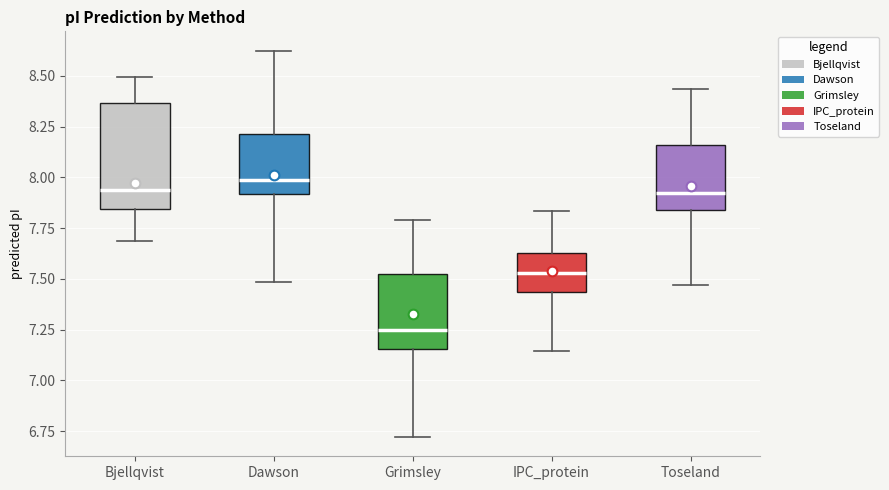

Which box has the highest median line?

Dawson